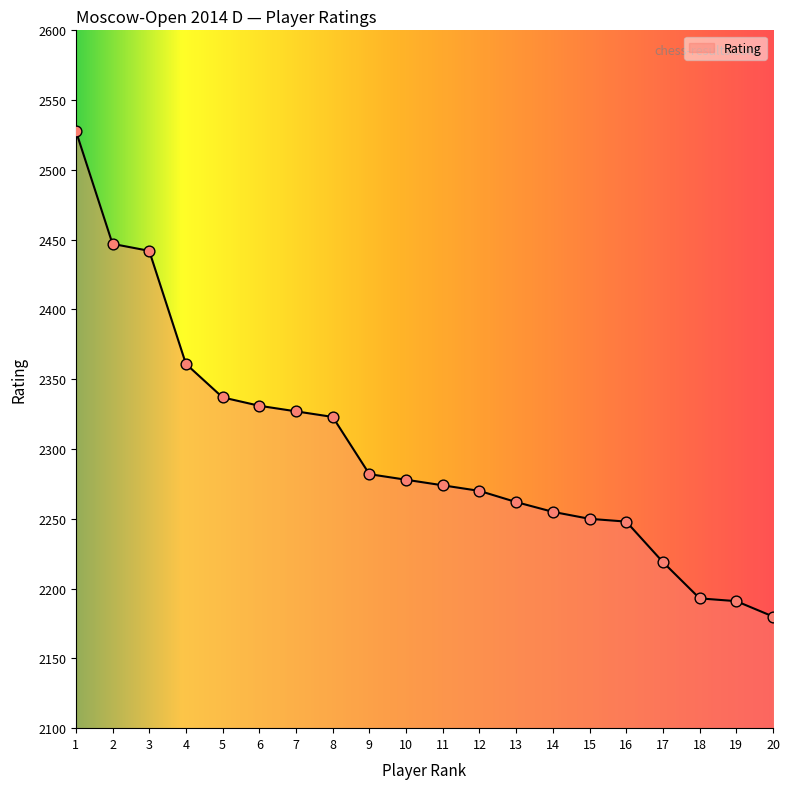

Which has a higher value, 12 or 9?

9